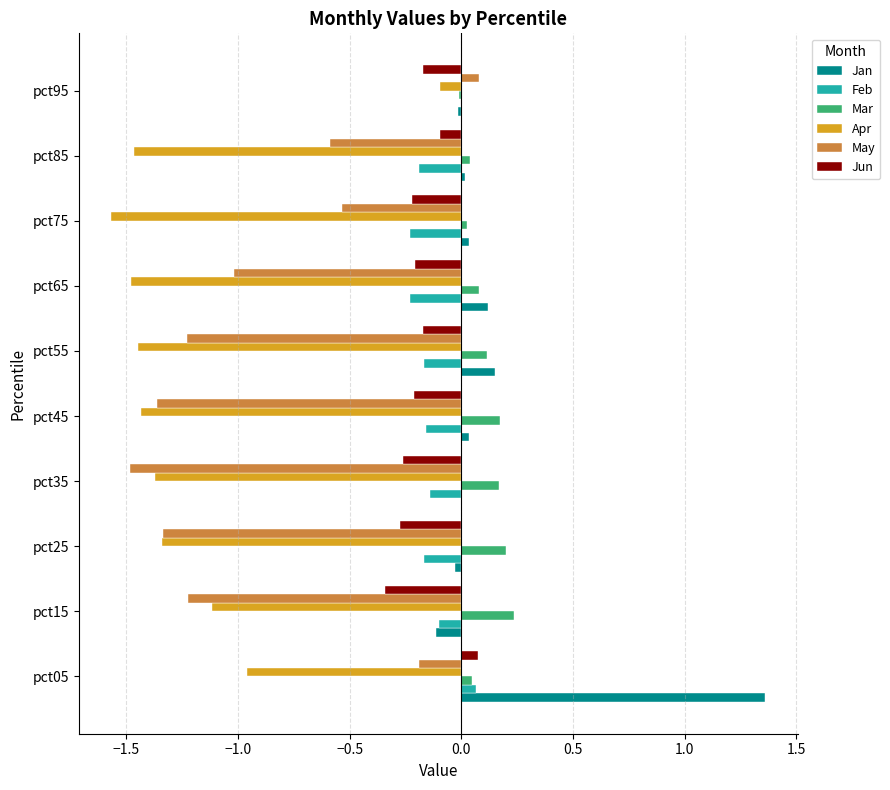

Which category has the highest value across all series?

pct05